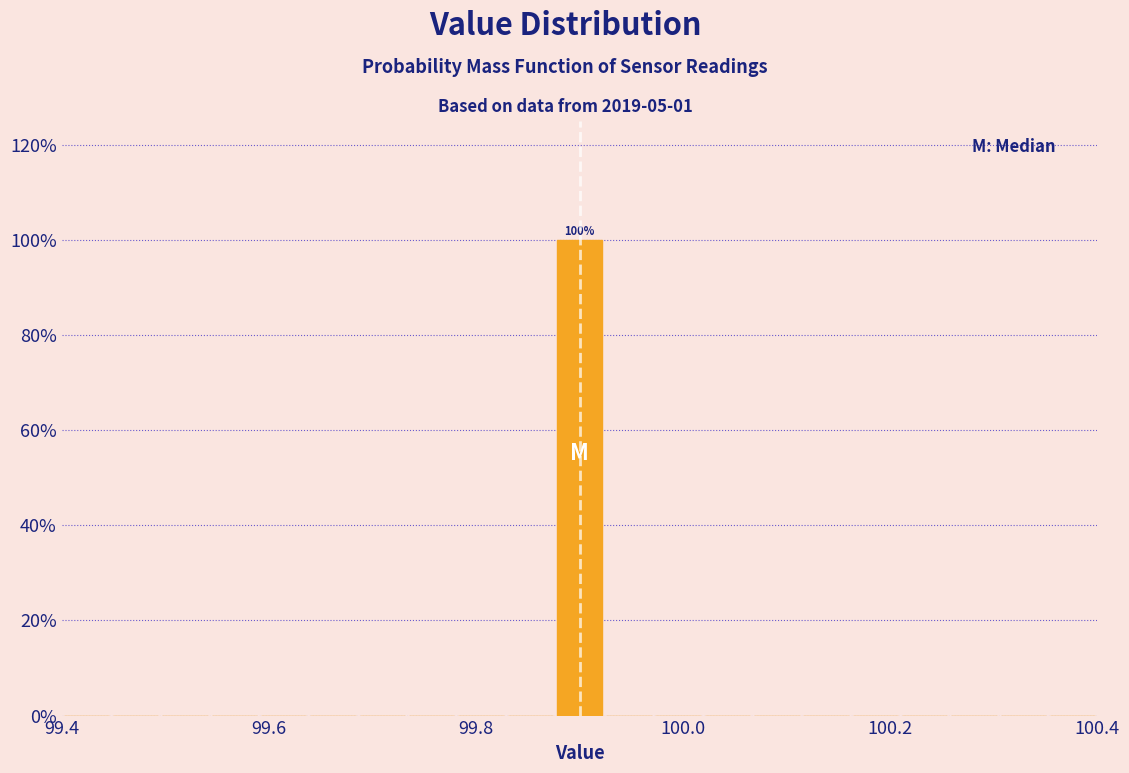

Around what value on the x-axis is the tallest bar? Give the approximate position of its centre, as read against the axis.

99.90